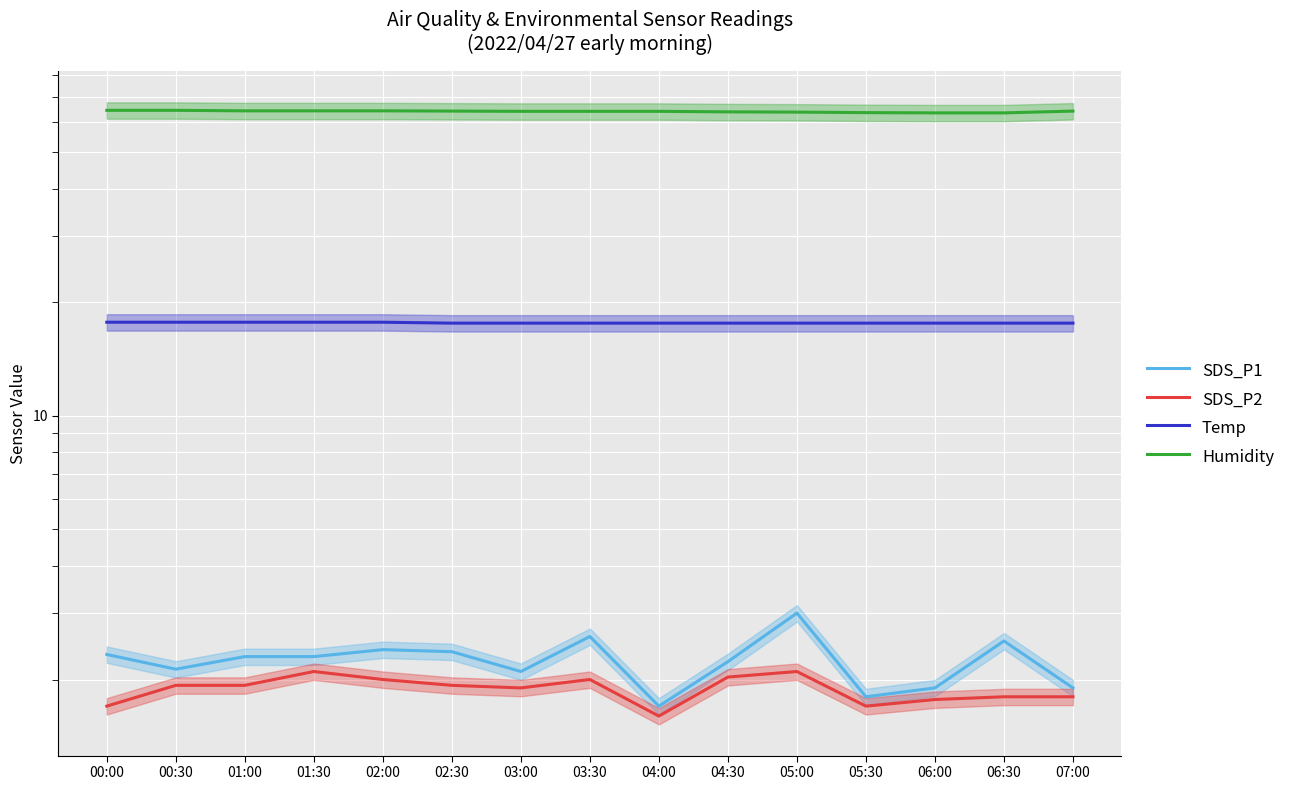

Reading right to left, extract all data points from this chart.

SDS_P1: 07:00=1.9	06:30=2.5	06:00=1.9	05:30=1.8	05:00=3.0	04:30=2.2	04:00=1.7	03:30=2.6	03:00=2.1	02:30=2.4	02:00=2.4	01:30=2.3	01:00=2.3	00:30=2.1	00:00=2.3
SDS_P2: 07:00=1.8	06:30=1.8	06:00=1.8	05:30=1.7	05:00=2.1	04:30=2.0	04:00=1.6	03:30=2.0	03:00=1.9	02:30=1.9	02:00=2.0	01:30=2.1	01:00=1.9	00:30=1.9	00:00=1.7
Temp: 07:00=17.6	06:30=17.6	06:00=17.6	05:30=17.6	05:00=17.6	04:30=17.6	04:00=17.6	03:30=17.6	03:00=17.6	02:30=17.6	02:00=17.7	01:30=17.7	01:00=17.7	00:30=17.7	00:00=17.7
Humidity: 07:00=64.2	06:30=63.5	06:00=63.5	05:30=63.6	05:00=63.8	04:30=63.9	04:00=64.1	03:30=64.1	03:00=64.1	02:30=64.2	02:00=64.3	01:30=64.3	01:00=64.3	00:30=64.5	00:00=64.5